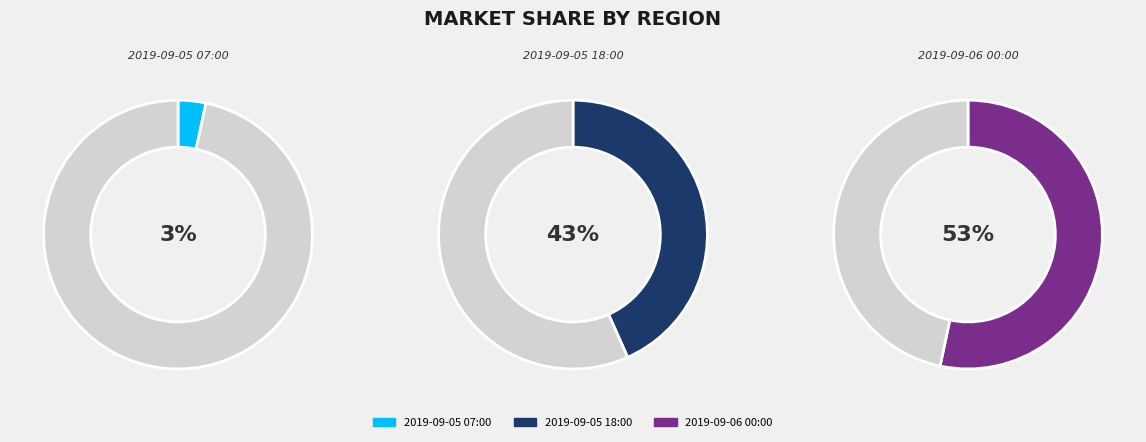

Which slice is the largest?

2019-09-06 00:00